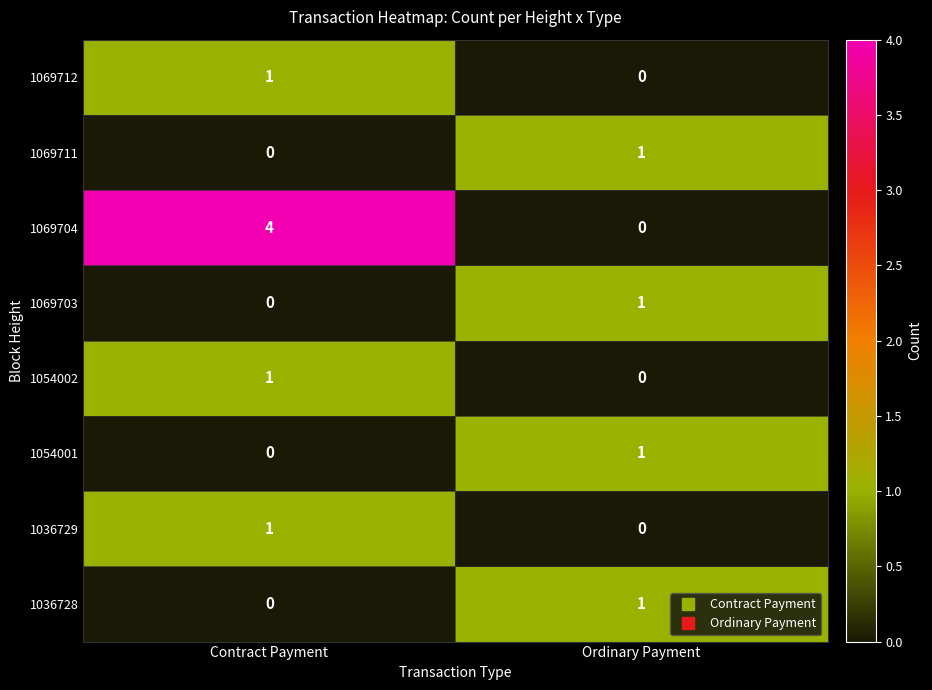

What is the total value across all series at Ordinary Payment?

4